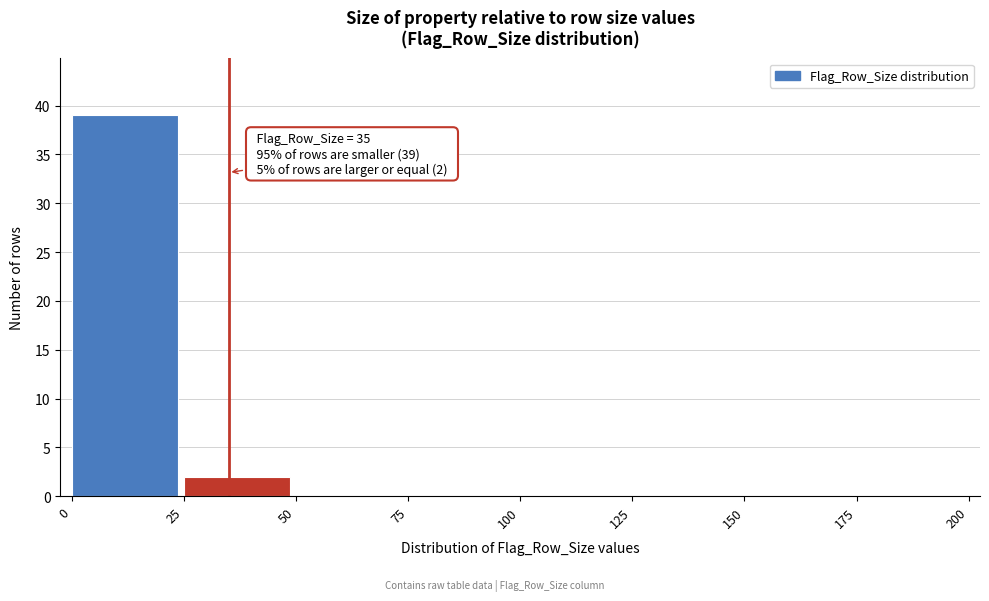

Which range on the x-axis has the tallest bar?

0 to 25